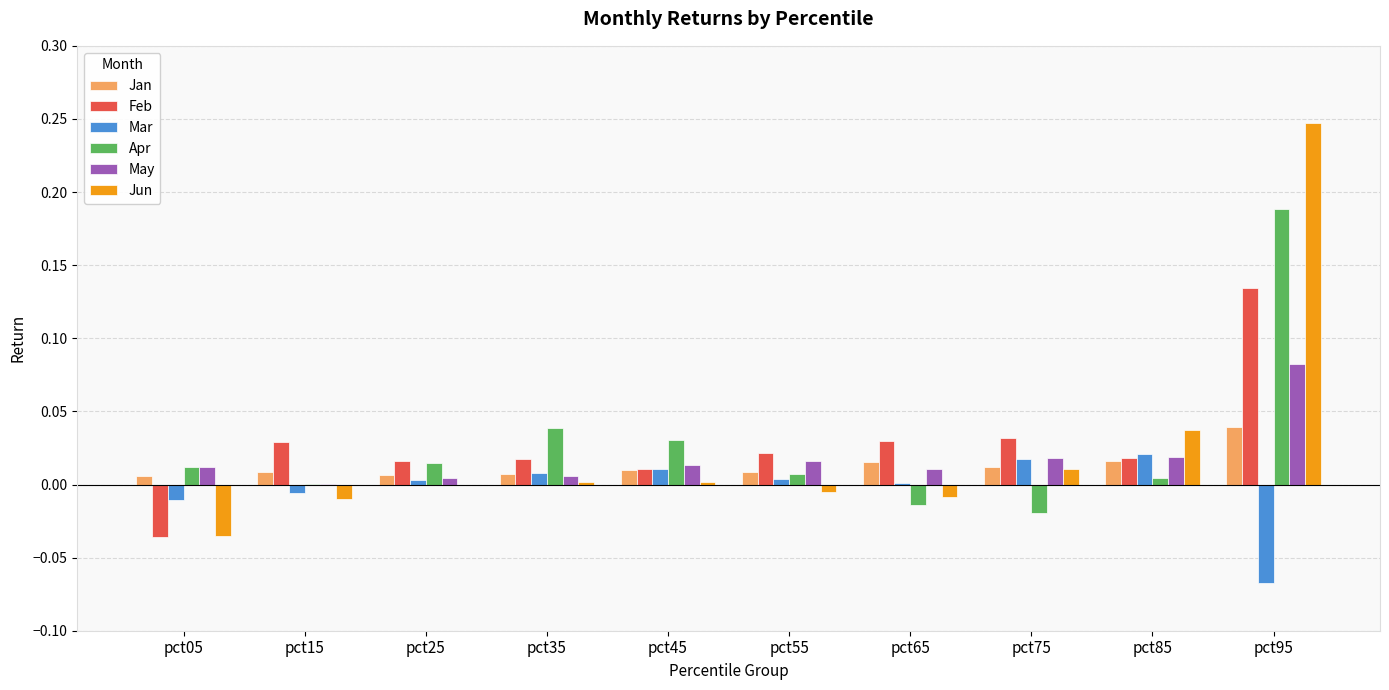

Is the value of Feb at pct85 greater than the value of May at pct95?

No